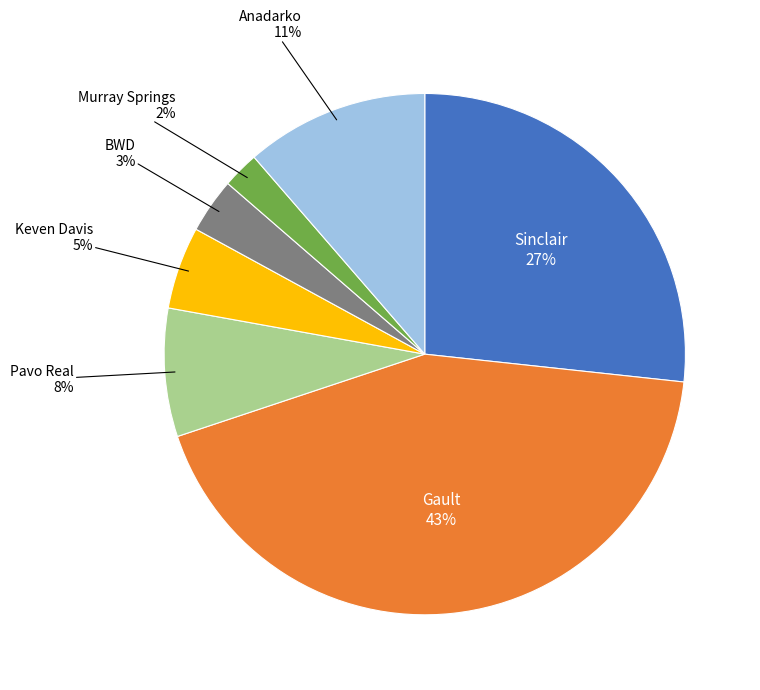

Does any single category account for the majority?

No